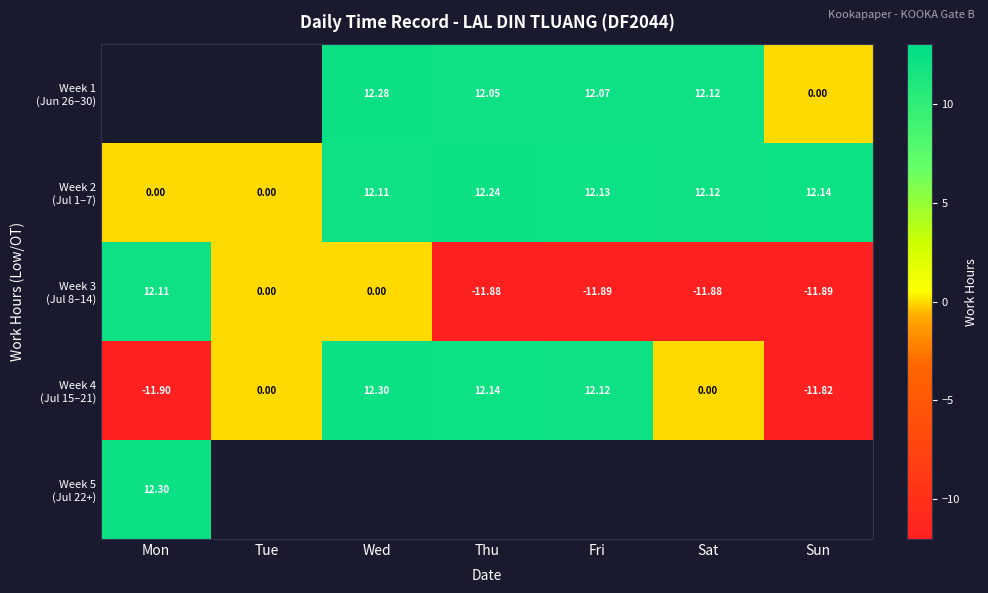

What is the difference between the second highest and minimum values in the Week 3 (Jul 8–14) series?

11.9